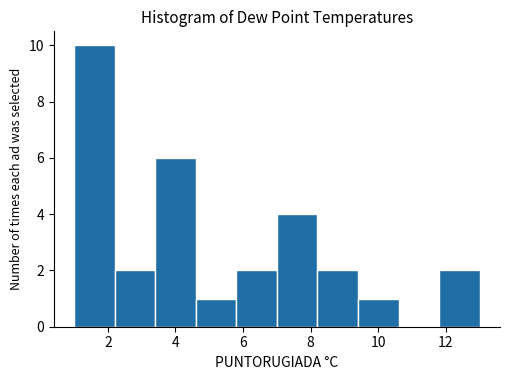

What is the height of the bar covering 4.6 to 5.8 on the x-axis? The values are not printed on the chart, so give them approximately, as read against the axis.

1